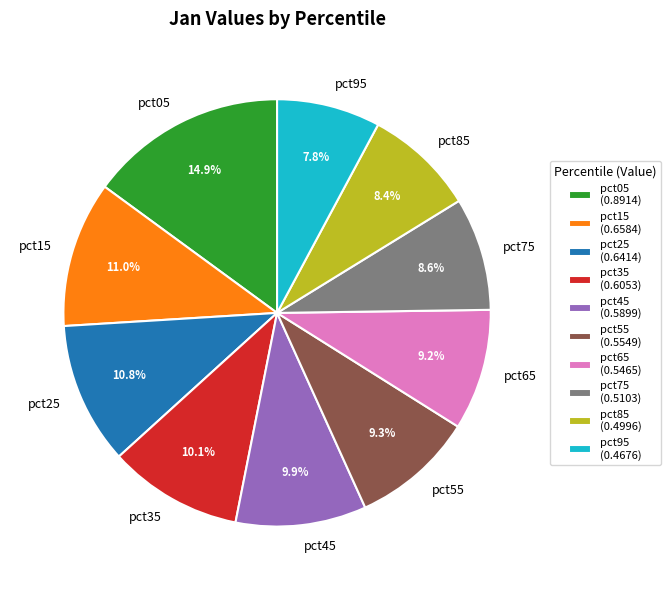

To the nearest percent, what is the average slice percentage?

10%